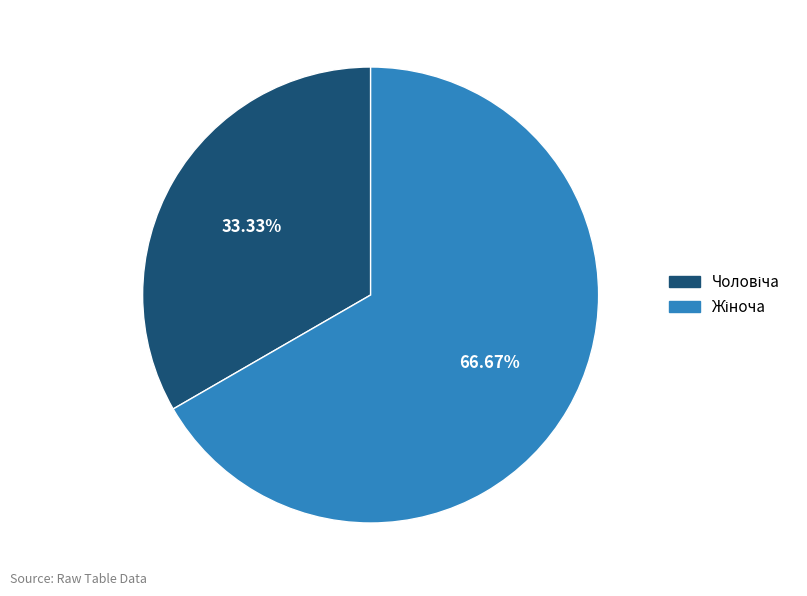

Is there any slice that represents more than half of the pie?

Yes